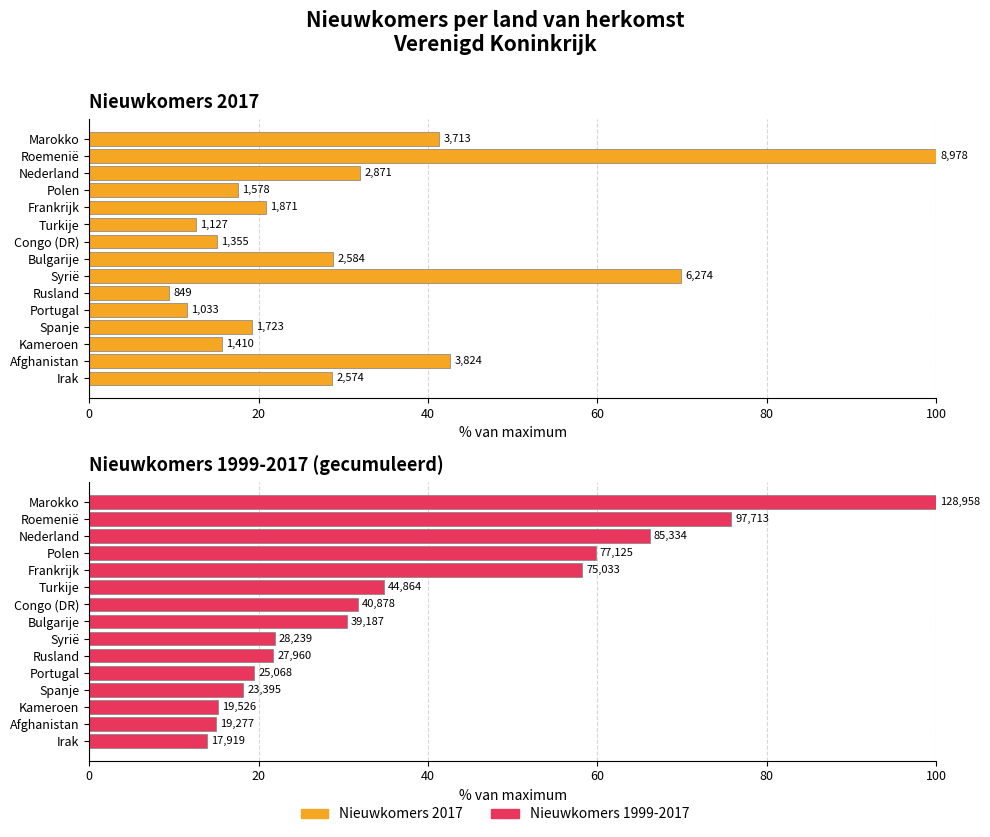

What is the difference between the highest and lowest values at Nederland?

34.2